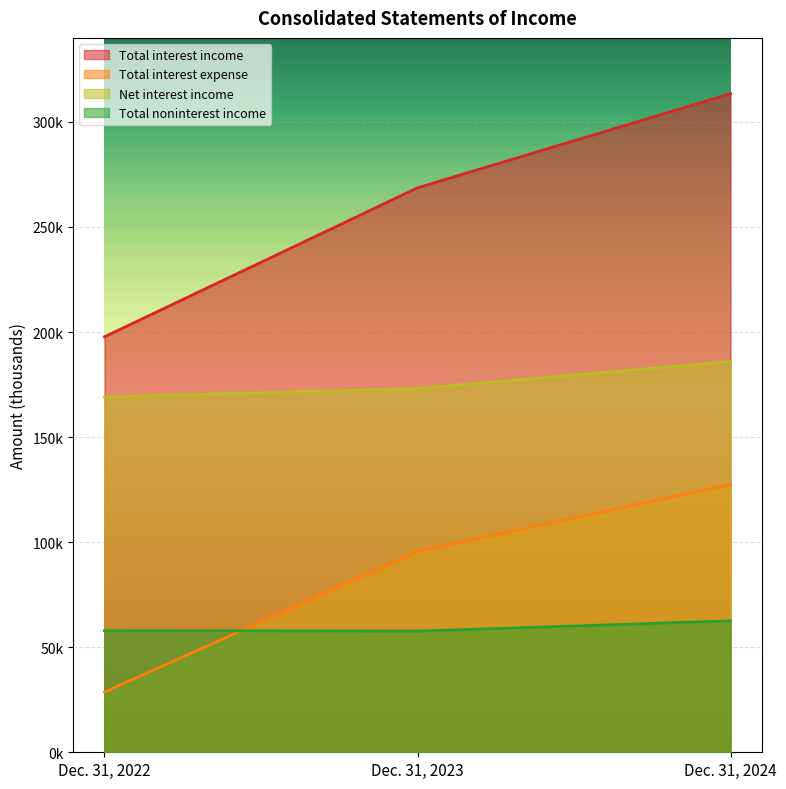

Rank the series at Dec. 31, 2024 from lowest to highest value.

Total noninterest income, Total interest expense, Net interest income, Total interest income